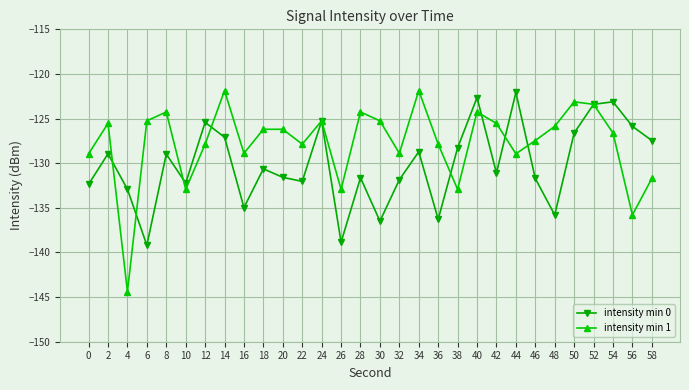

What is the sum of the intensity min 0 values at 44 and 2?

-251.0